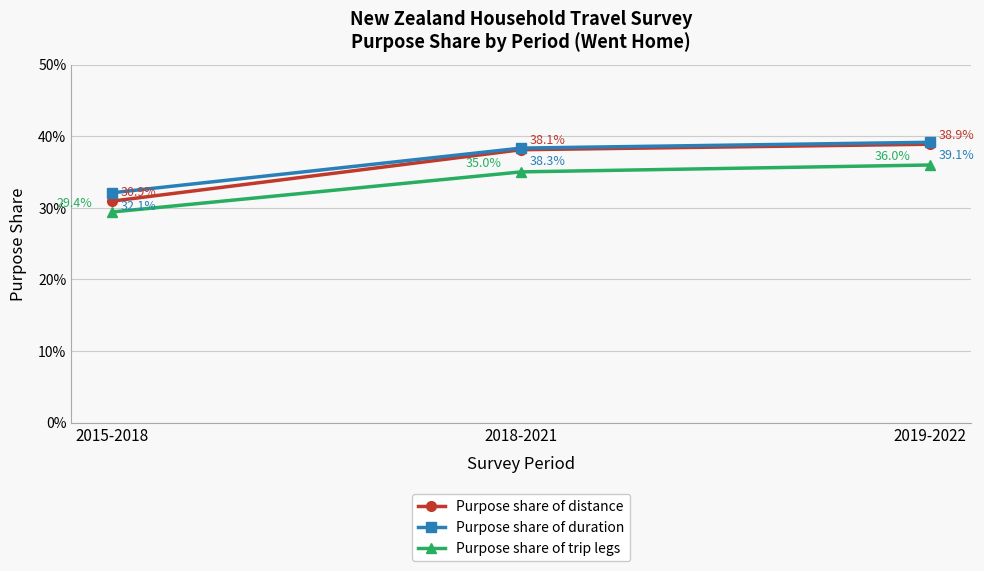

Reading left to right, list all the values displayed in this chart.

Purpose share of distance: 0.3	0.4	0.4
Purpose share of duration: 0.3	0.4	0.4
Purpose share of trip legs: 0.3	0.4	0.4